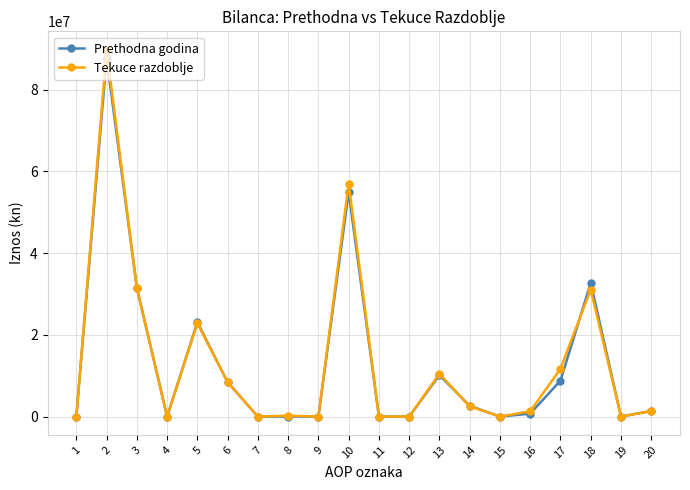

Does the chart have visible grid lines?

Yes